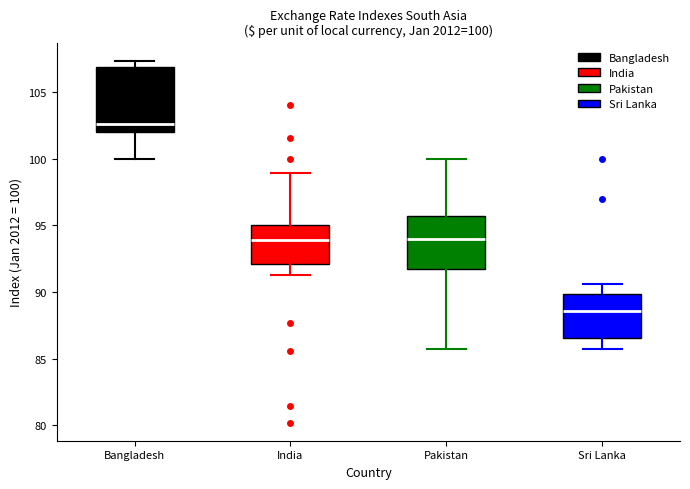

Which box is the tallest, from its lower edge to its upper edge?

Bangladesh